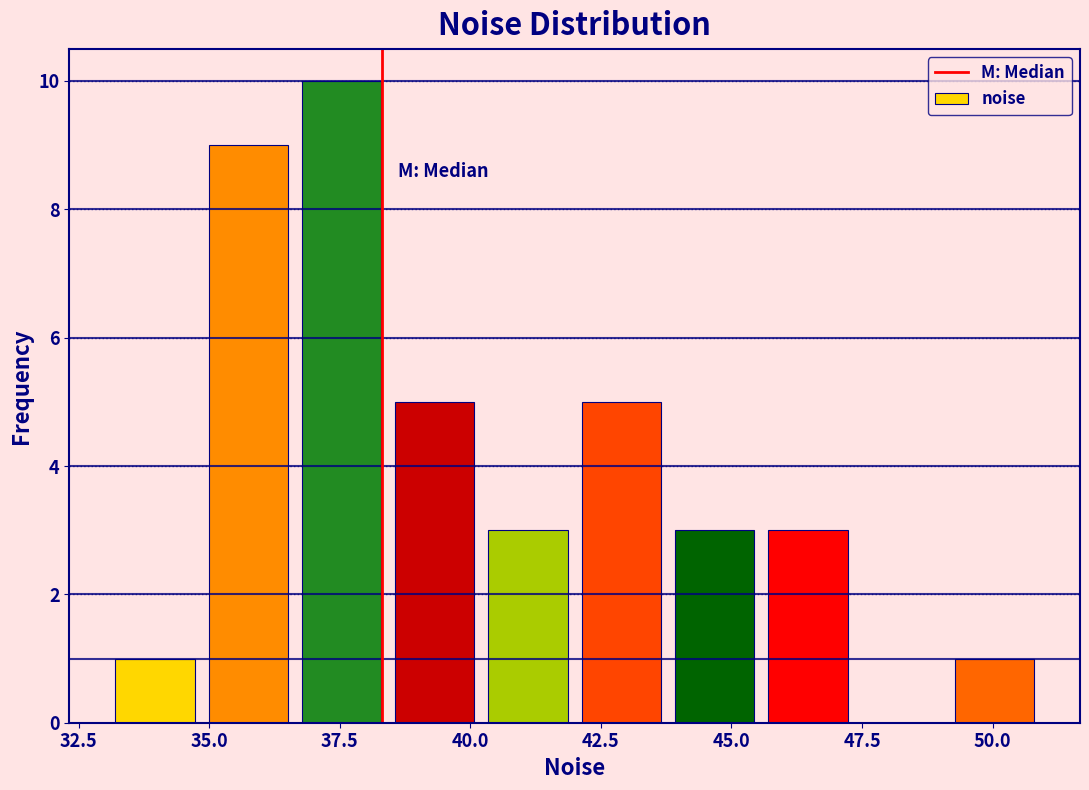

Around what value on the x-axis is the tallest bar? Give the approximate position of its centre, as read against the axis.

37.5